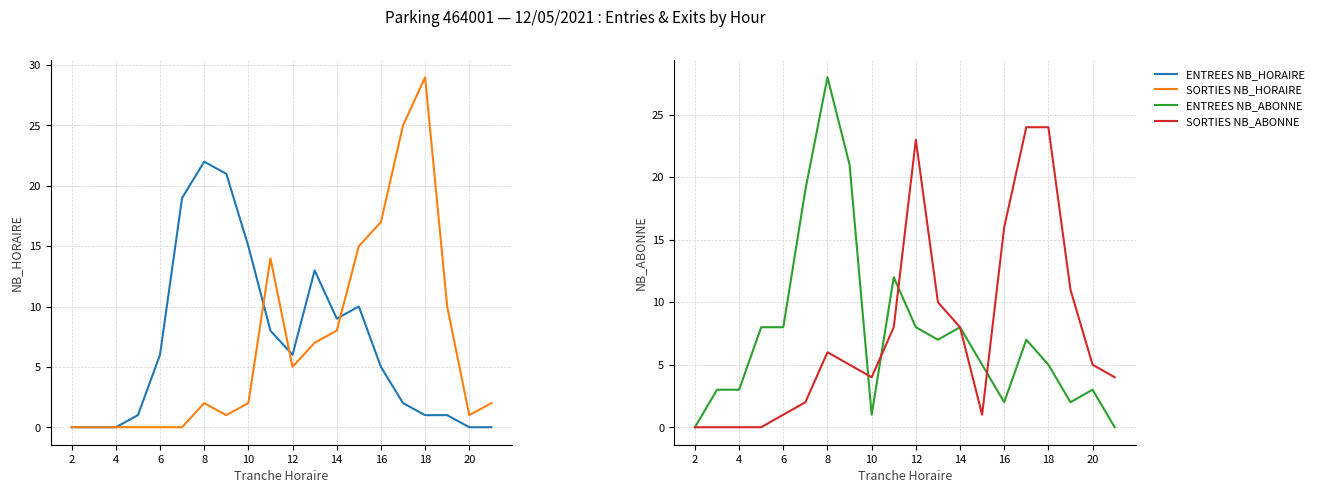

Reading left to right, transcribe all the data shown in this chart.

ENTREES NB_HORAIRE: 0	0	0	1	6	19	22	21	15	8	6	13	9	10	5	2	1	1	0	0
SORTIES NB_HORAIRE: 0	0	0	0	0	0	2	1	2	14	5	7	8	15	17	25	29	10	1	2
ENTREES NB_ABONNE: 0	3	3	8	8	19	28	21	1	12	8	7	8	5	2	7	5	2	3	0
SORTIES NB_ABONNE: 0	0	0	0	1	2	6	5	4	8	23	10	8	1	16	24	24	11	5	4